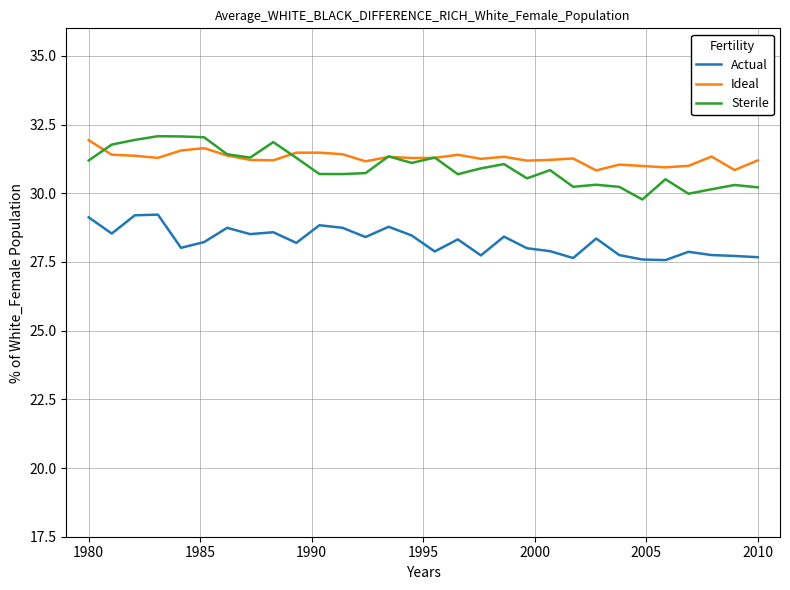

Which series has the largest total across all categories?

Ideal